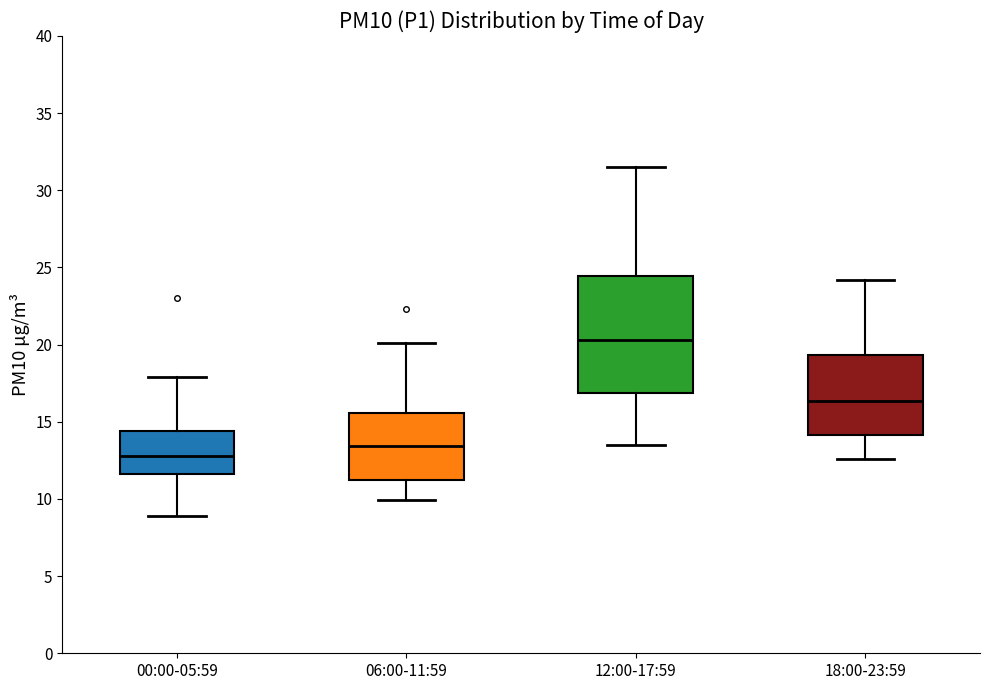

Where is the lower edge of the box for 06:00-11:59 on the y-axis? The values are not printed on the chart, so give them approximately, as read against the axis.

11.0